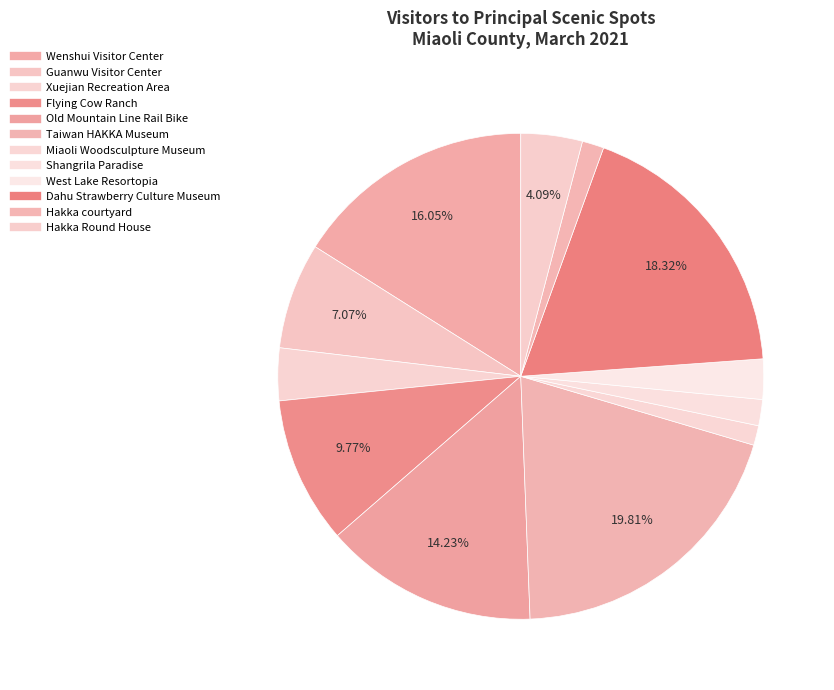

Between Flying Cow Ranch and Hakka courtyard, which is larger?

Flying Cow Ranch